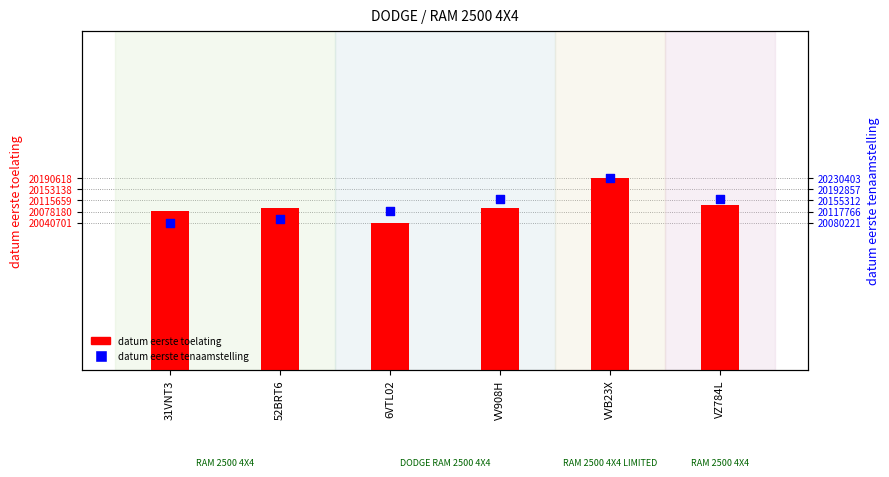

Which series has the largest Y range (max minus min)?

datum eerste tenaamstelling